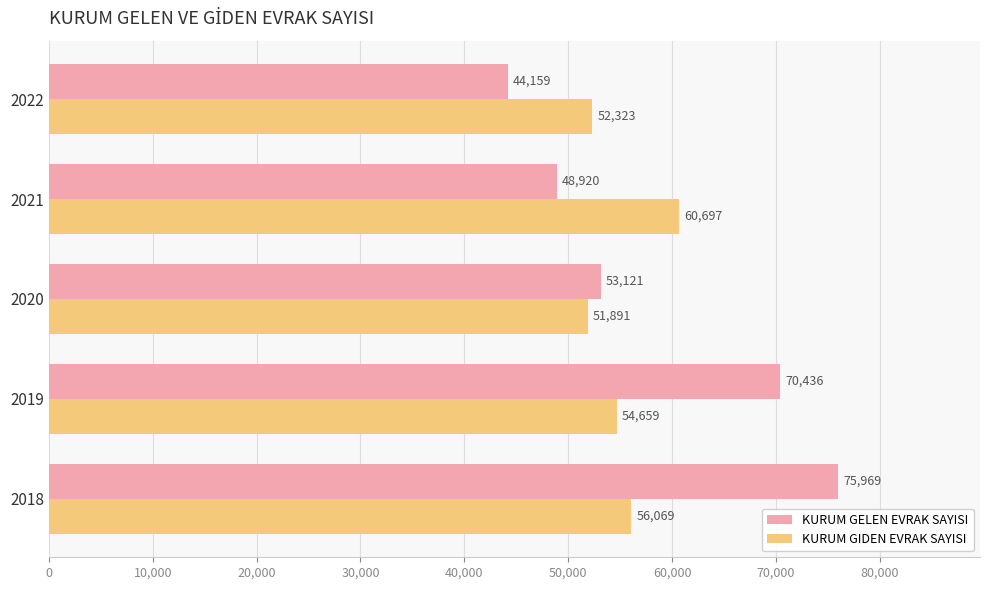

What is the average value of the KURUM GIDEN EVRAK SAYISI series?

55128